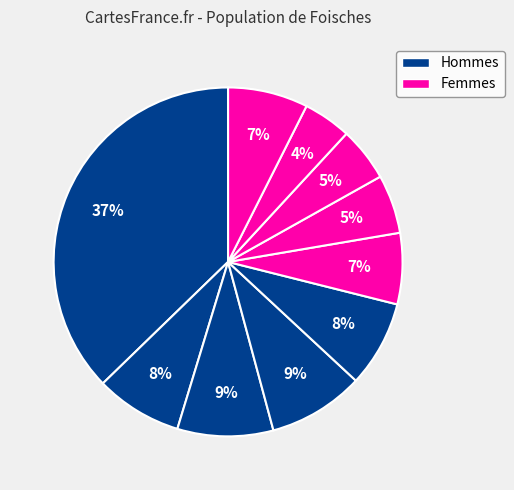

Count the number of slices in the pie.

10